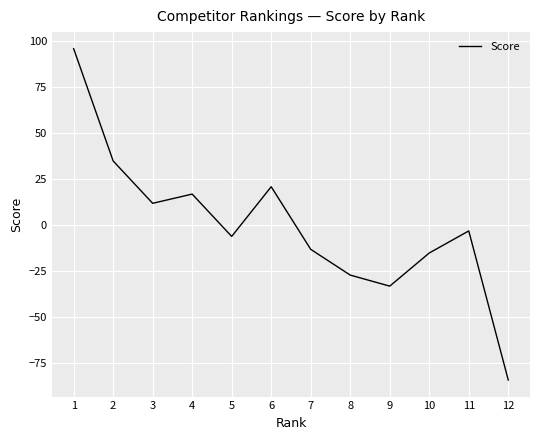

Reading right to left, what are all the values shown in this chart?

-84	-3	-15	-33	-27	-13	21	-6	17	12	35	96